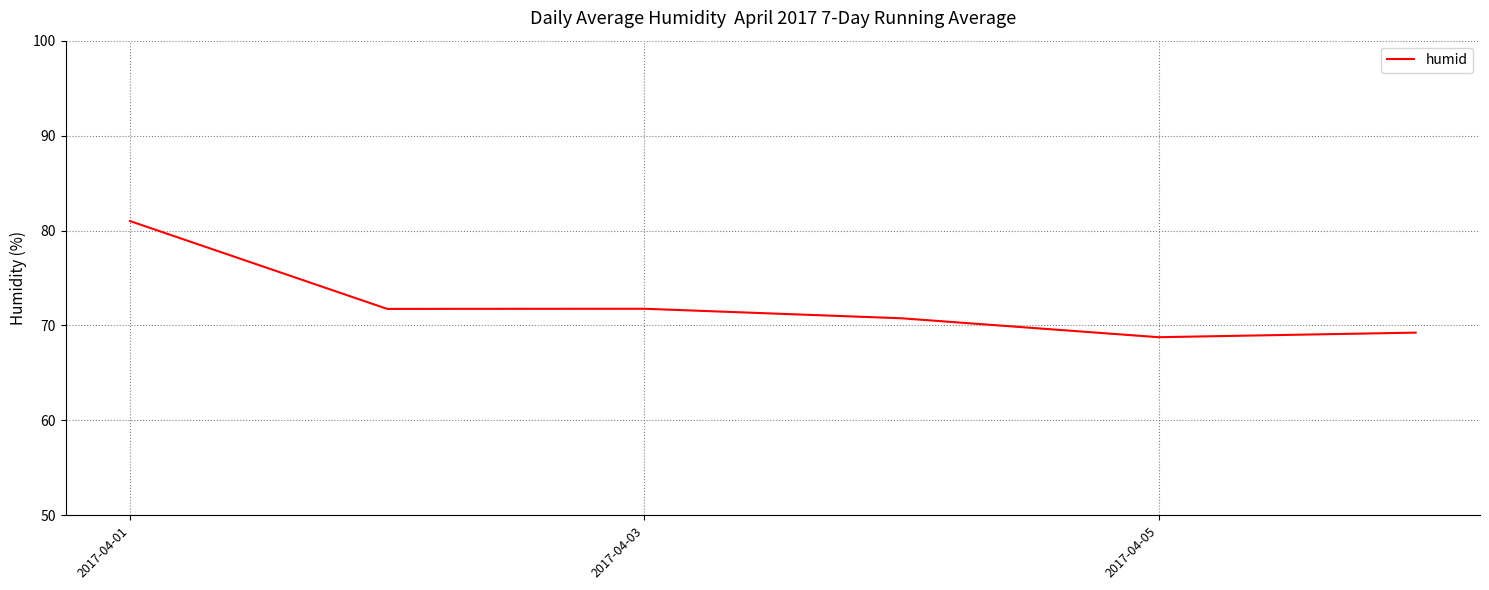

What is the sum of all values?

433.3